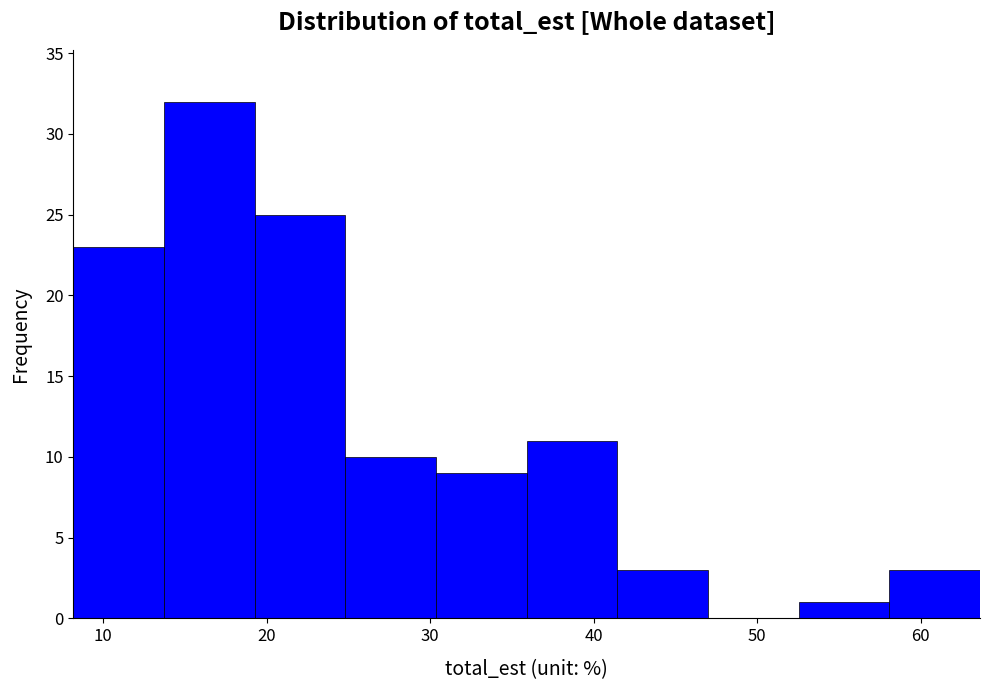

What is the height of the bar covering 36 to 41 on the x-axis? Neither the bar edges nor the heights are printed on the chart, so give them approximately, as read against the axes.

11